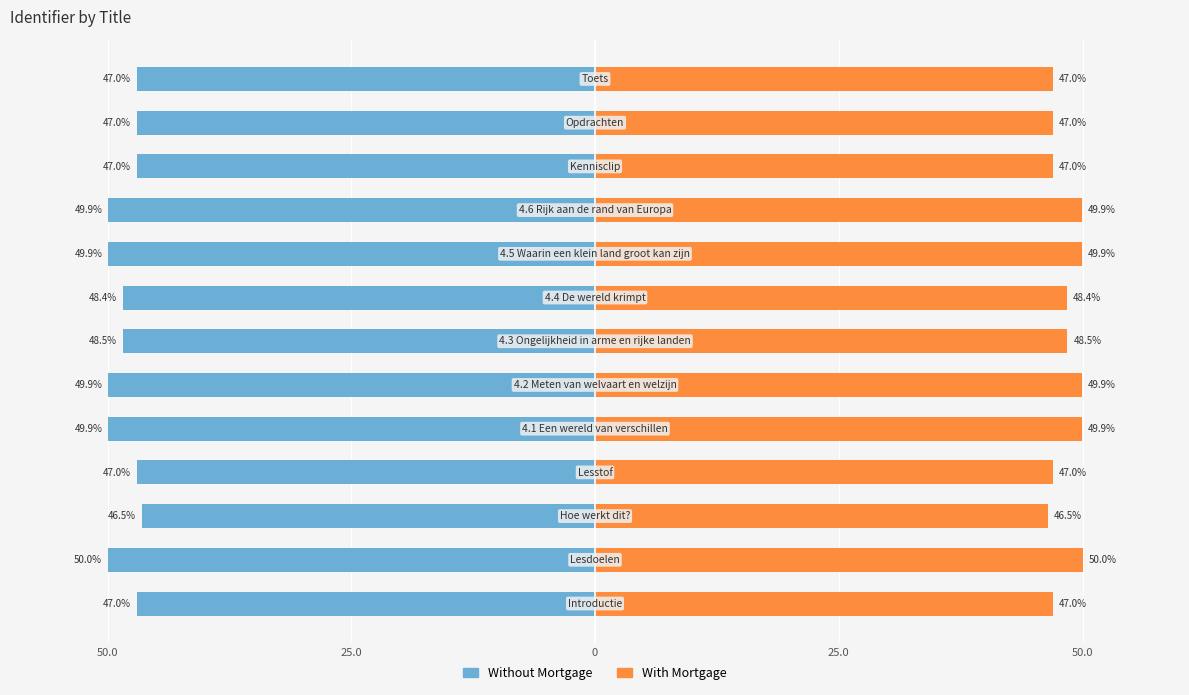

What are all the series names shown in the legend?

Without Mortgage, With Mortgage